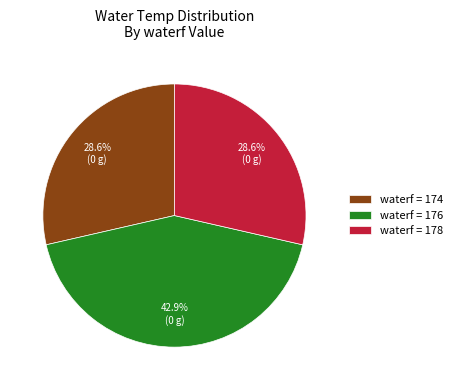

Is waterf = 174 the majority of the pie?

No